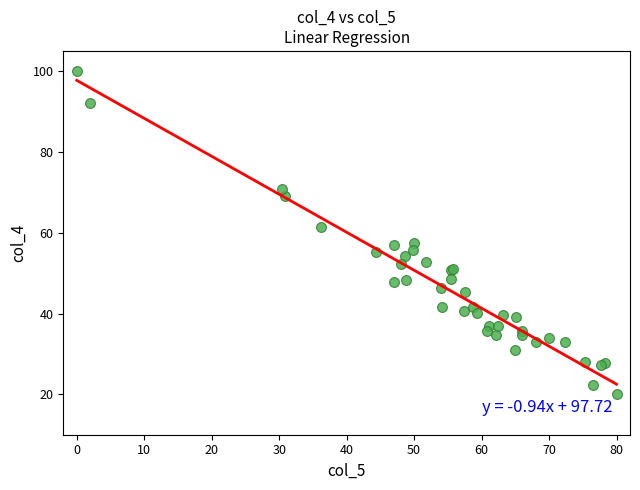

What Y value in the scatter plot is closest to 60?

61.5